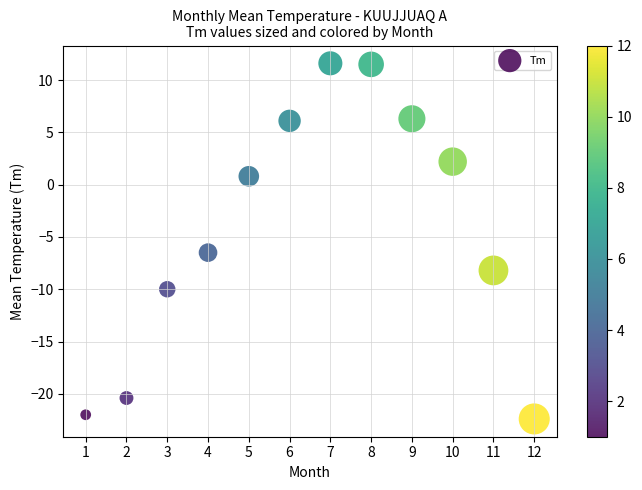

What is the range of X values (max minus min)?

11.0